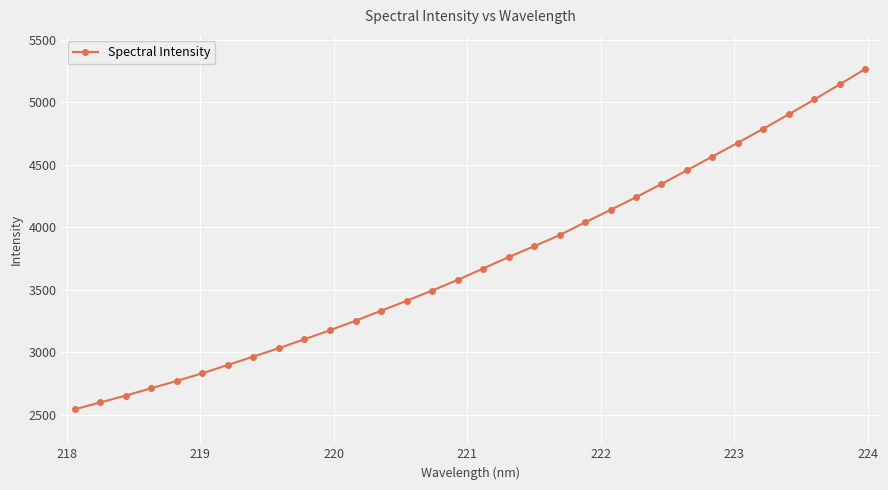

What is the value of the 22nd point from the left?

4138.5